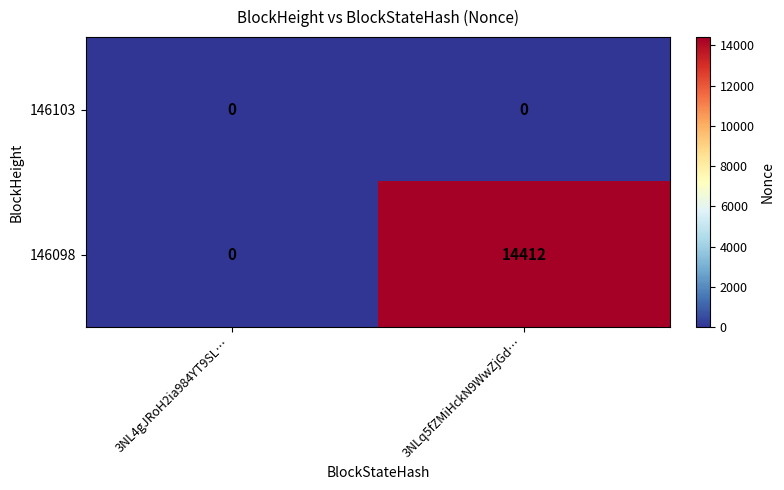

Reading left to right, list all the values displayed in this chart.

146103: 3NL4gJRoH2ia984YT9SL…=0	3NLq5fZMiHckN9WwZjGd…=0
146098: 3NL4gJRoH2ia984YT9SL…=0	3NLq5fZMiHckN9WwZjGd…=14412